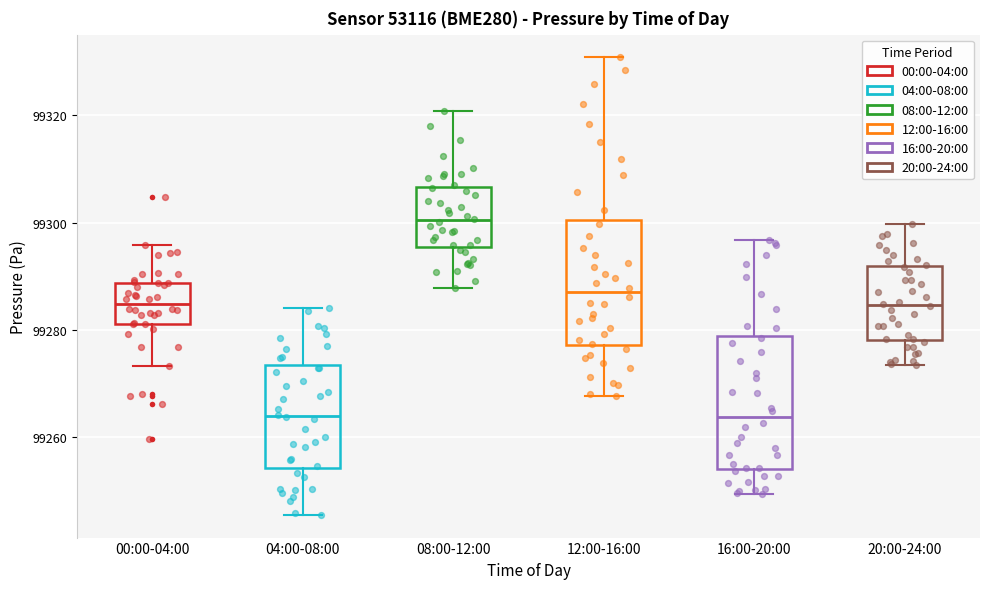

Reading left to right, transcribe this box plot: for each box, give where its median line is, the range the box spans, and where its two whiskers end, as read against the y-axis. The values are not printed on the chart, so give them approximately, as read against the axis.

00:00-04:00: median 99284, box 99282 to 99288, whiskers 99274 to 99296
04:00-08:00: median 99264, box 99254 to 99274, whiskers 99246 to 99284
08:00-12:00: median 99300, box 99296 to 99306, whiskers 99288 to 99320
12:00-16:00: median 99288, box 99278 to 99300, whiskers 99268 to 99330
16:00-20:00: median 99264, box 99254 to 99278, whiskers 99250 to 99296
20:00-24:00: median 99284, box 99278 to 99292, whiskers 99274 to 99300